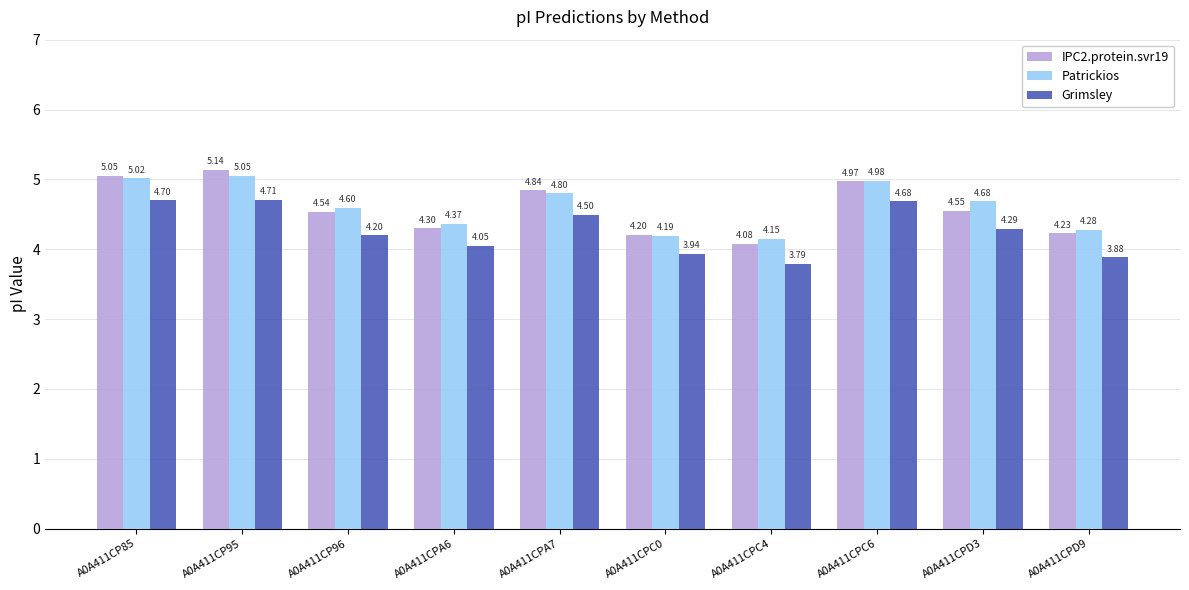

What are all the series names shown in the legend?

IPC2.protein.svr19, Patrickios, Grimsley